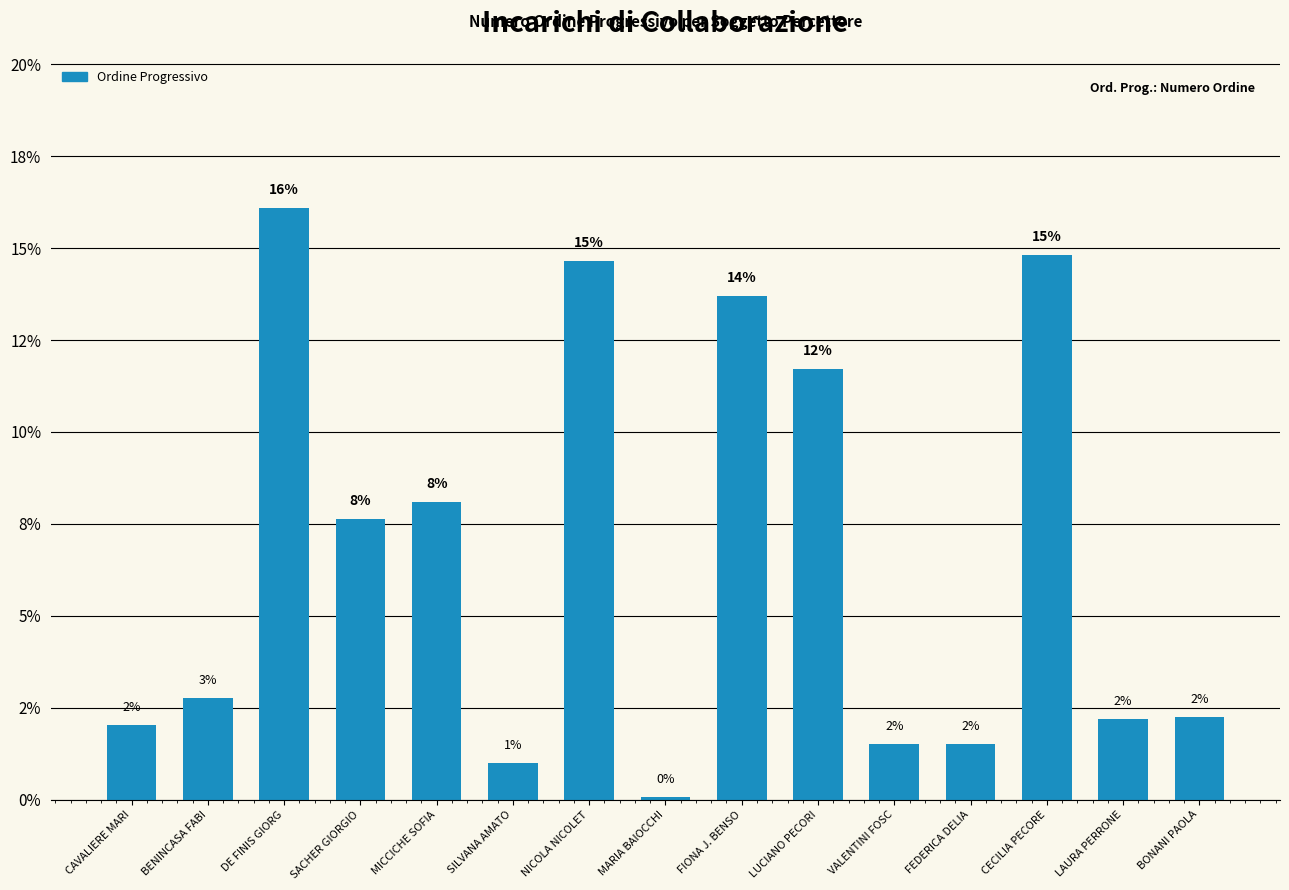

Are the bars horizontal?

No